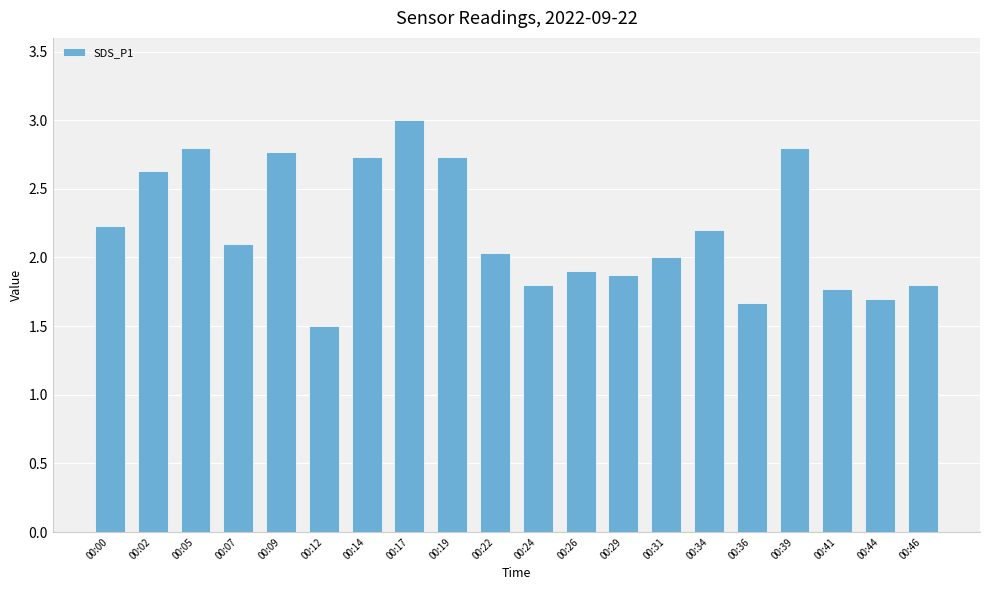

What is the change in value from 00:34 to 00:36?

-0.5